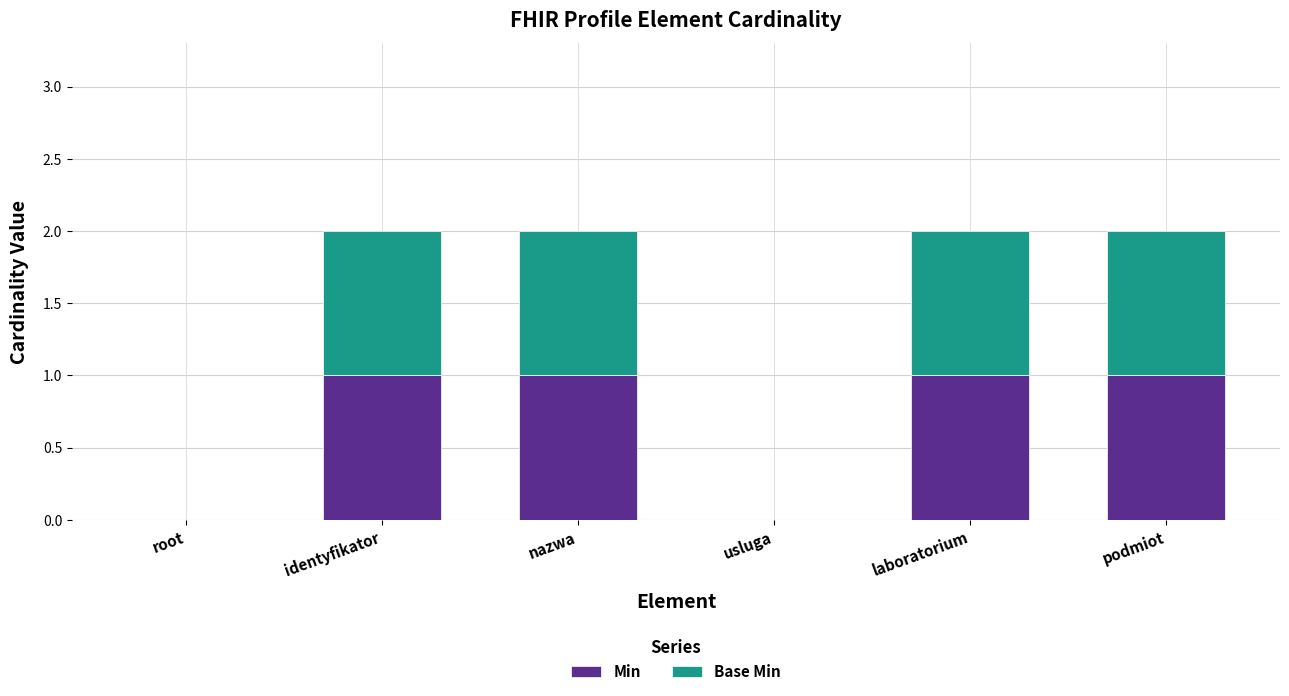

What is the sum of all Min values?

4